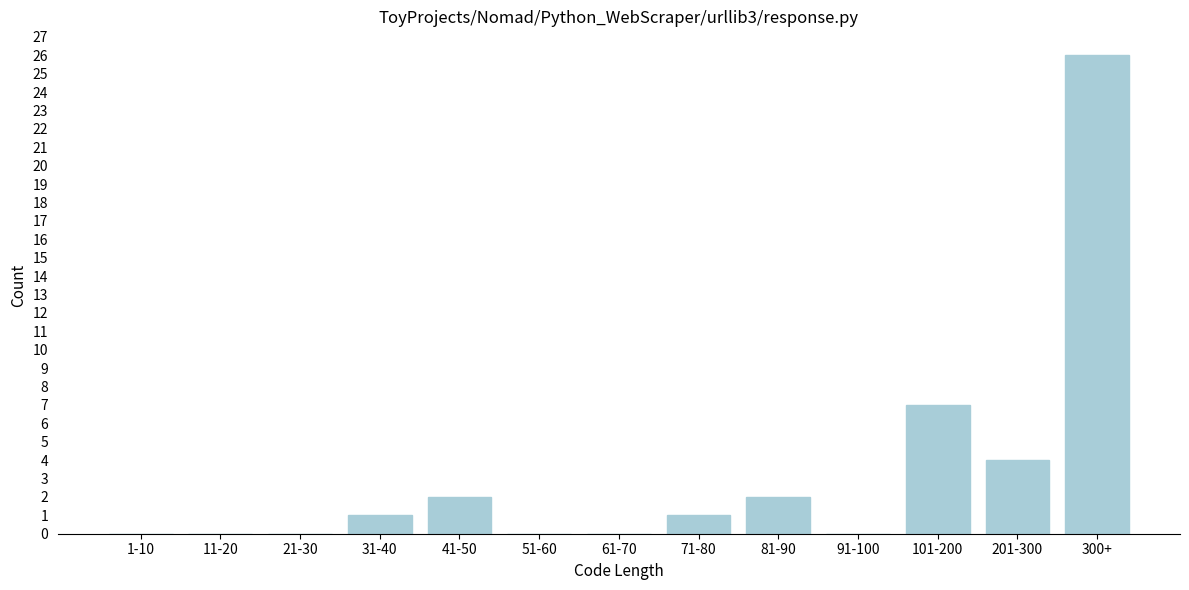

Reading left to right, extract all data points from this chart.

1-10=0	11-20=0	21-30=0	31-40=1	41-50=2	51-60=0	61-70=0	71-80=1	81-90=2	91-100=0	101-200=7	201-300=4	300+=26